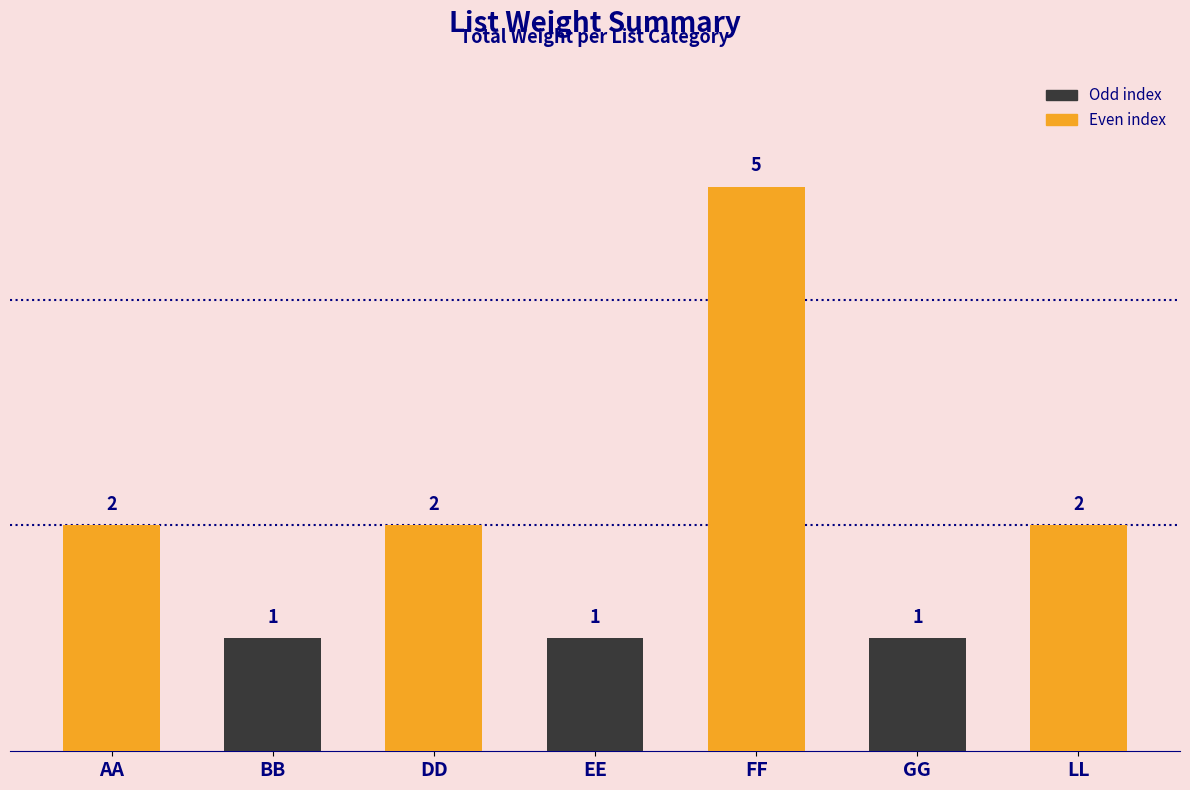

What is the minimum value shown in the chart?

1